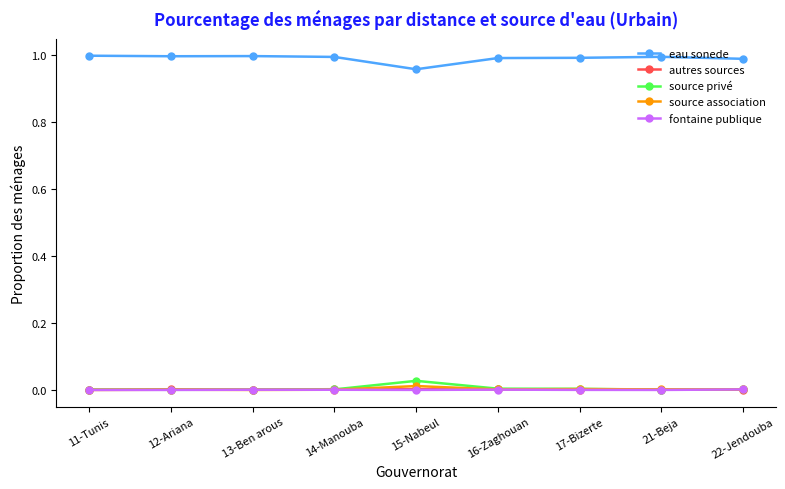

Which category has the lowest value in the eau sonede series?

15-Nabeul